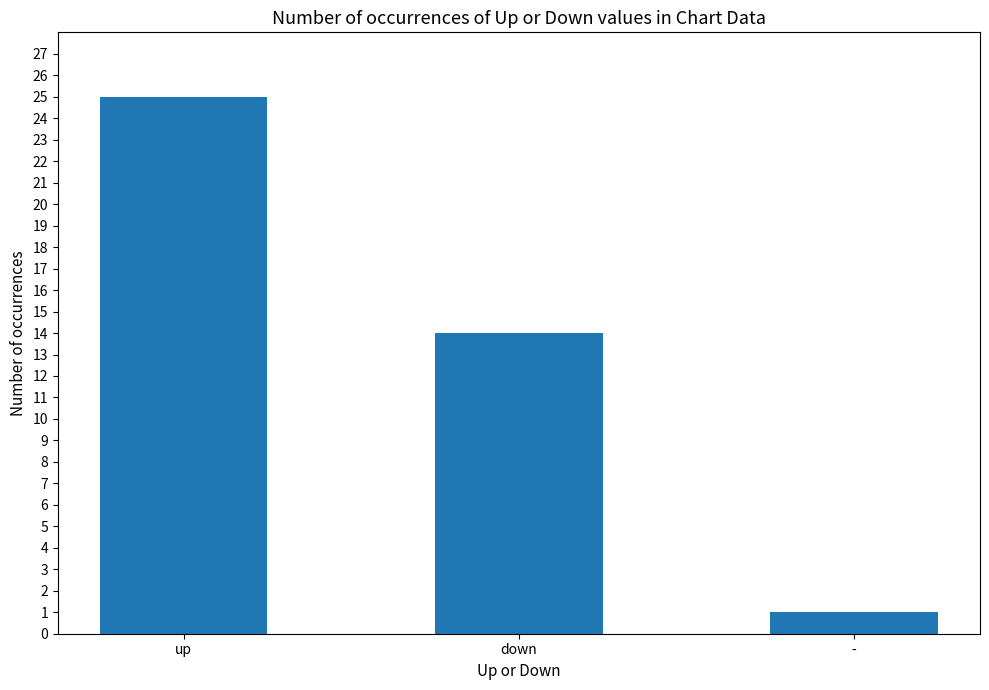

Reading left to right, list all the values displayed in this chart.

25	14	1